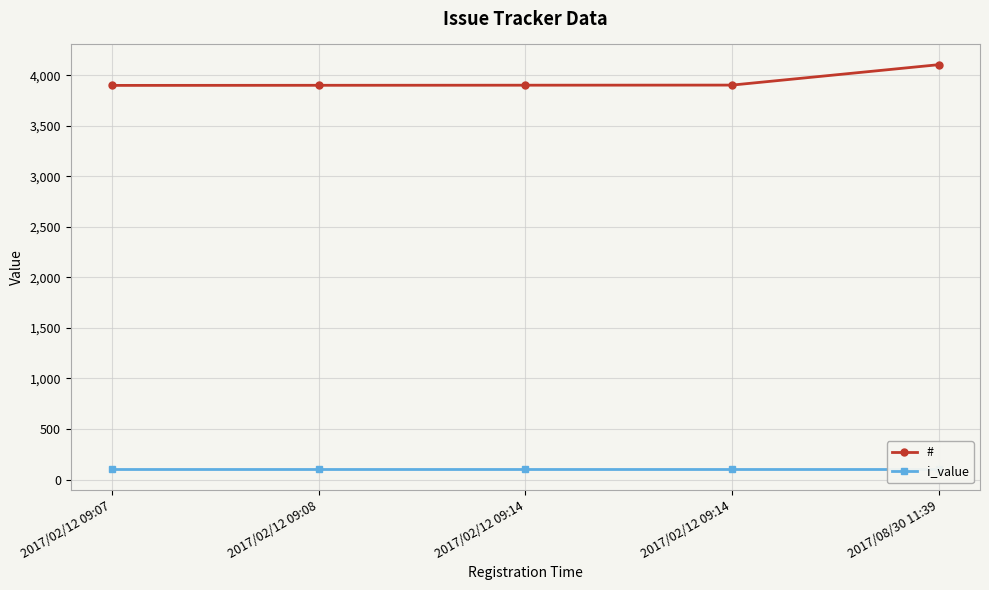

Which series has the widest spread of values?

#